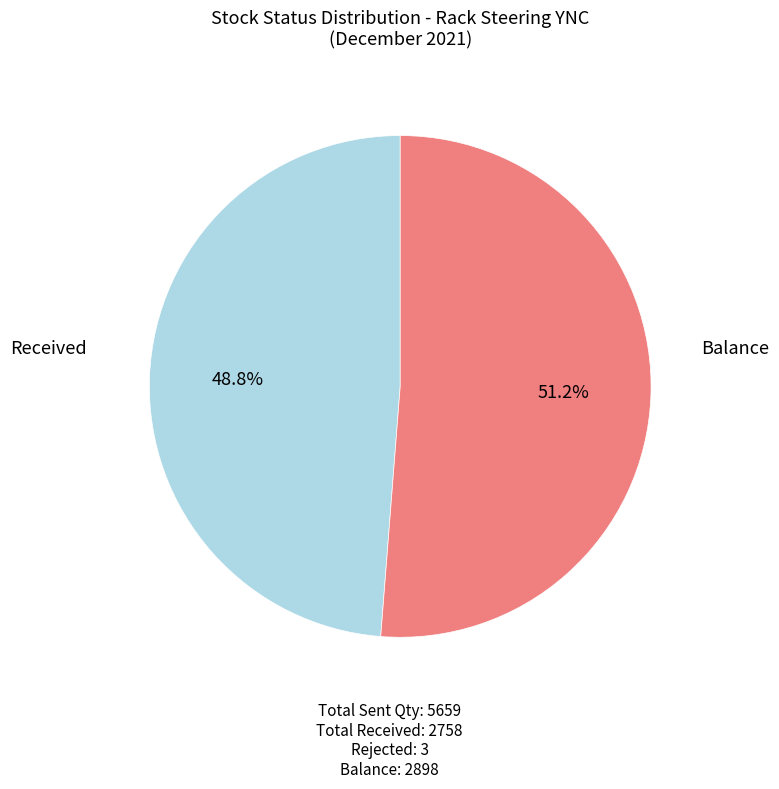

Does any single category account for the majority?

Yes